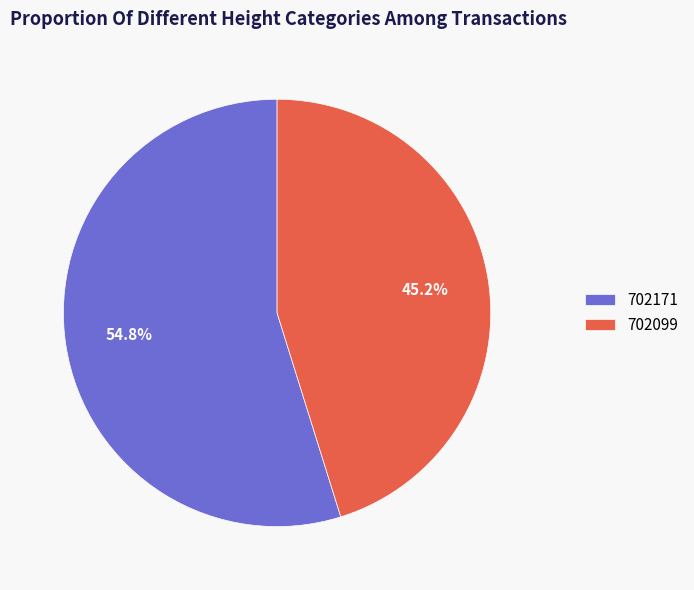

To the nearest percent, what percentage of the pie is 702099?

45%